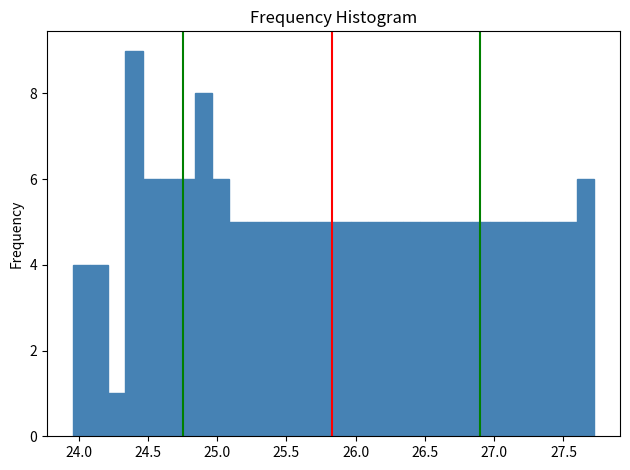

Around what value on the x-axis is the tallest bar? Give the approximate position of its centre, as read against the axis.

24.40